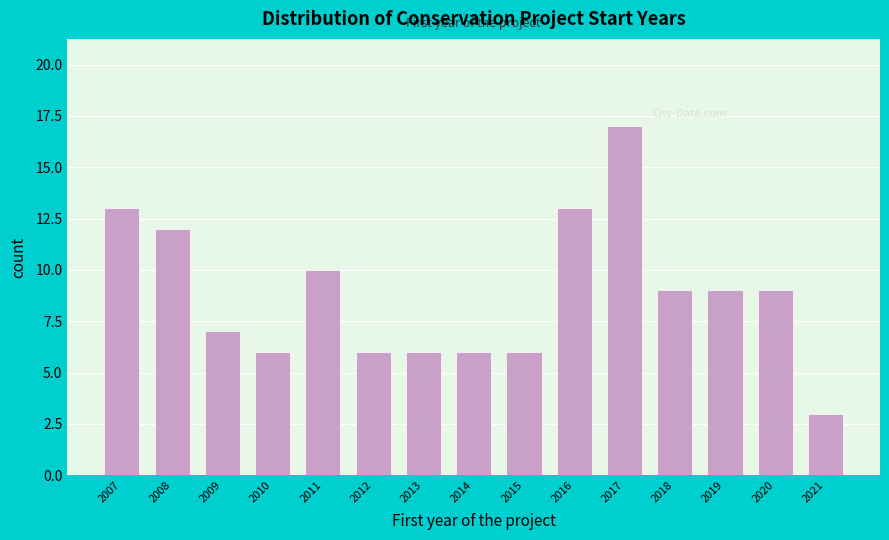

Reading left to right, list all the values displayed in this chart.

13	12	7	6	10	6	6	6	6	13	17	9	9	9	3